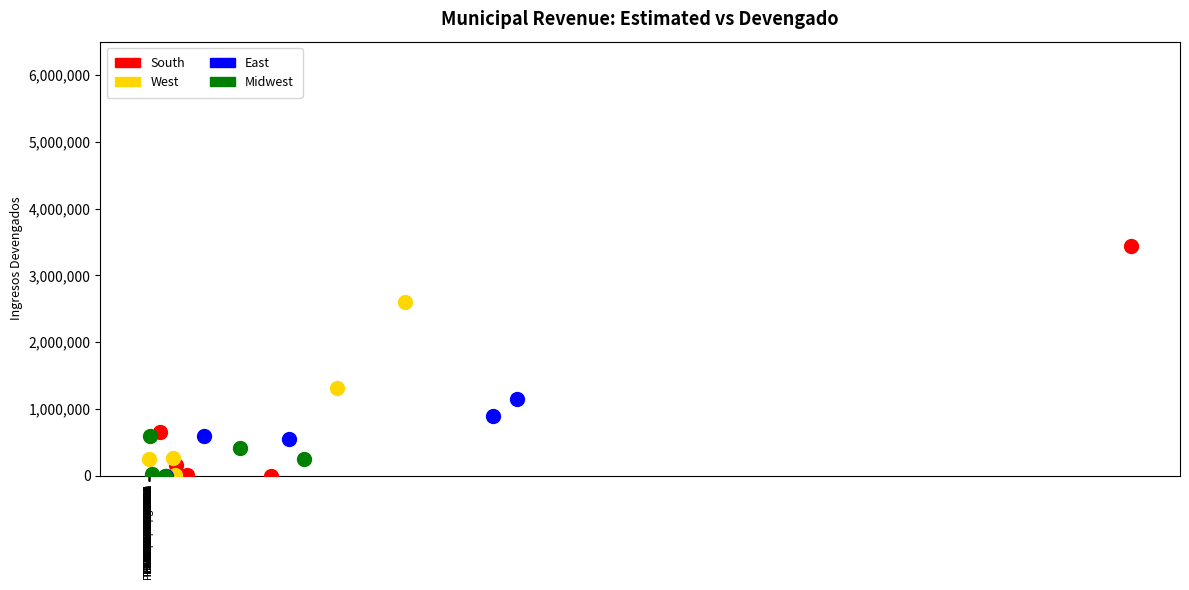

Which series reaches the maximum Y coordinate?

South